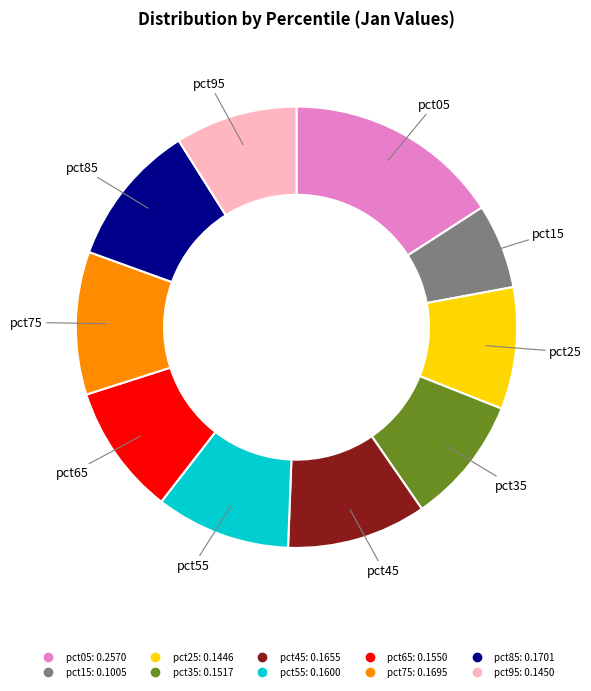

Which slice is the largest?

pct05